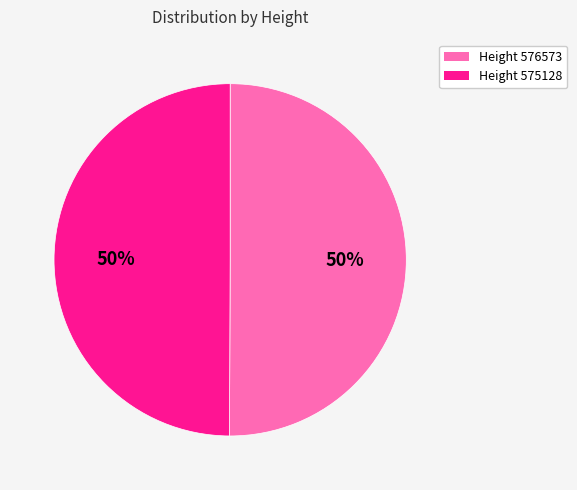

How many segments does this pie chart have?

2